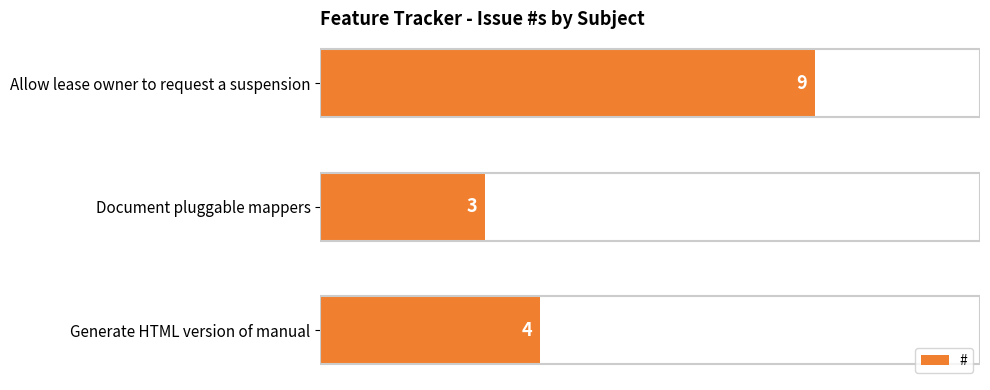

What is the change in value from Allow lease owner to request a suspension to Generate HTML version of manual?

-5